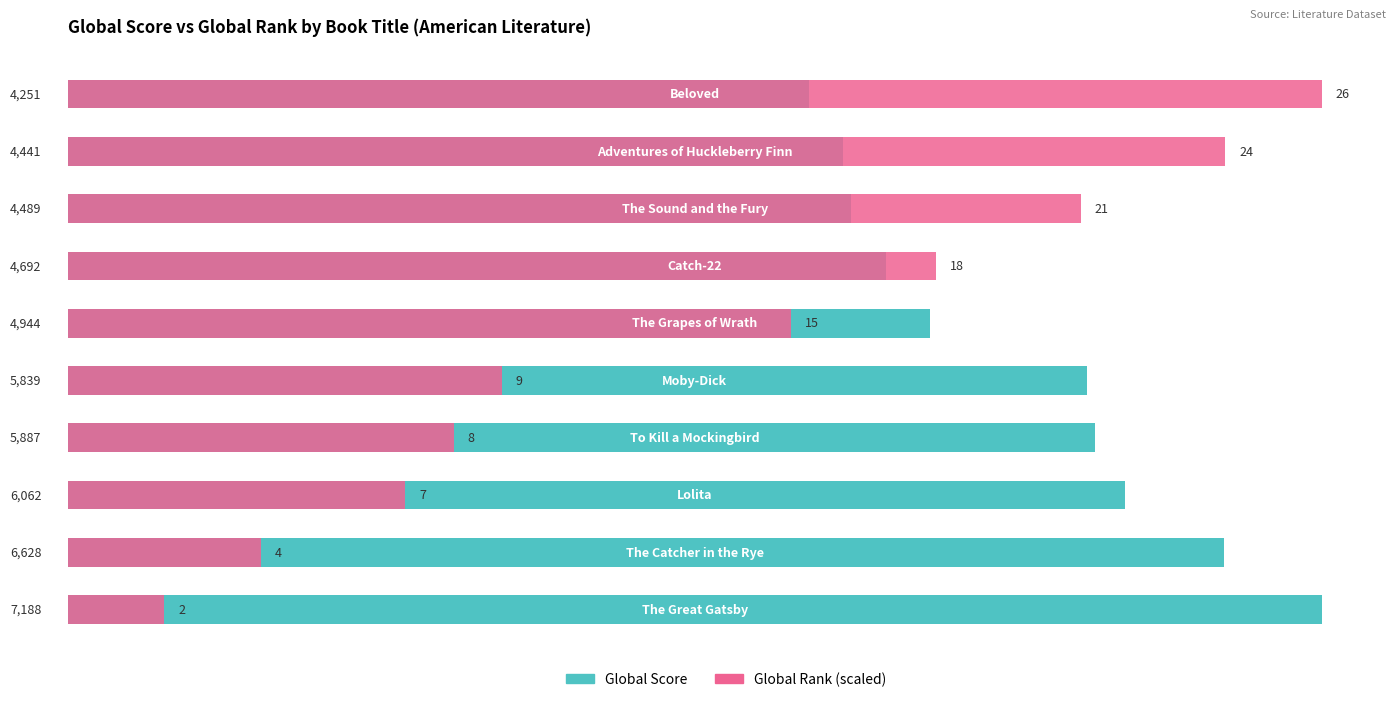

What are all the series names shown in the legend?

Global Score, Global Rank (scaled)